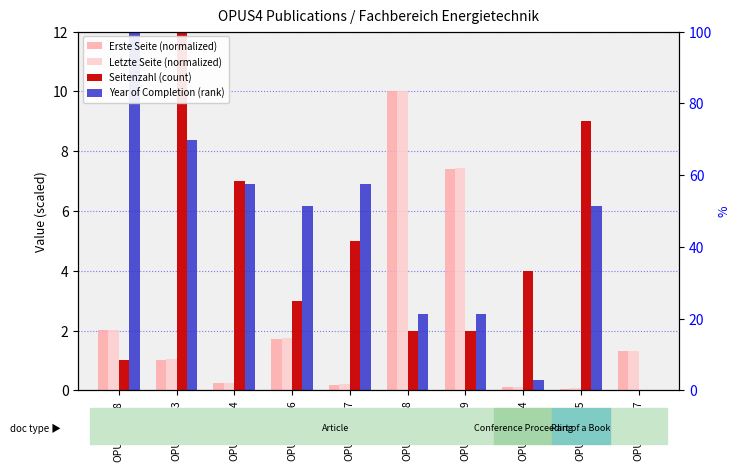

How many bars are there in total?

40